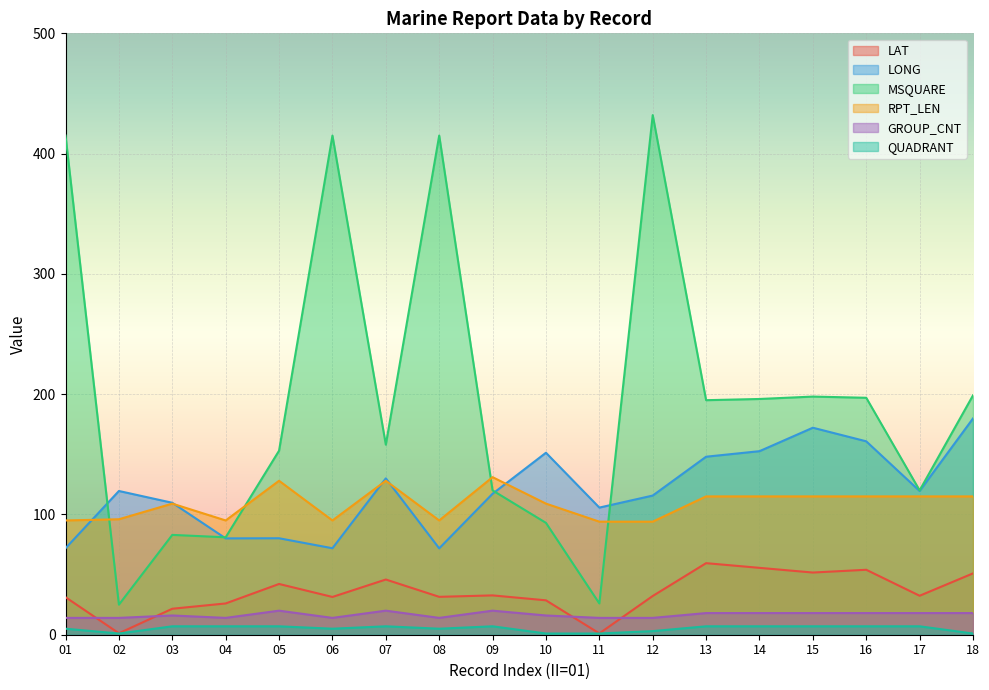

What is the highest value of the GROUP_CNT series?

20.0